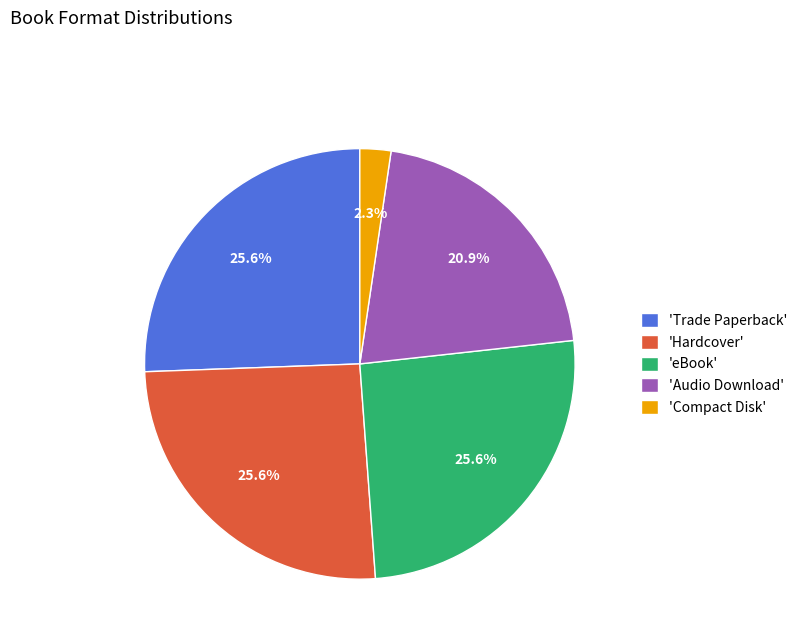

Which category has the smallest portion of the pie?

'Compact Disk'